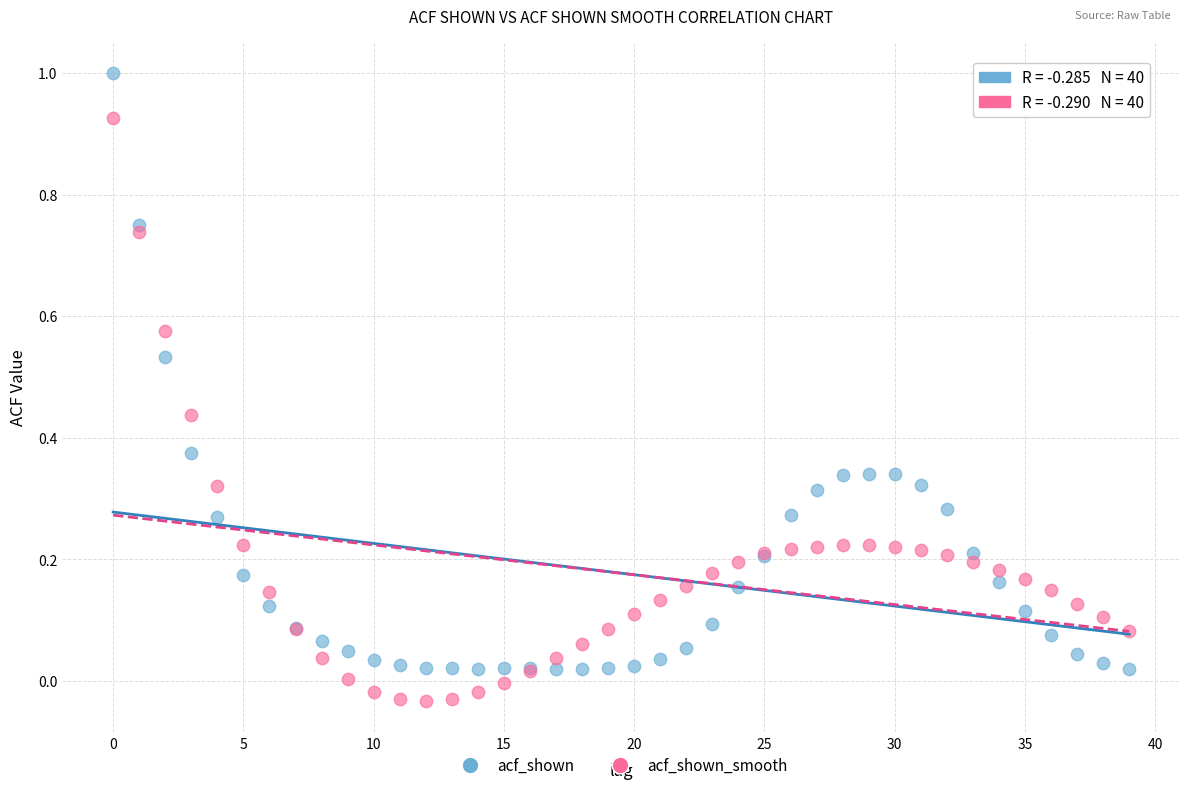

Which series has the widest spread of Y values?

acf_shown